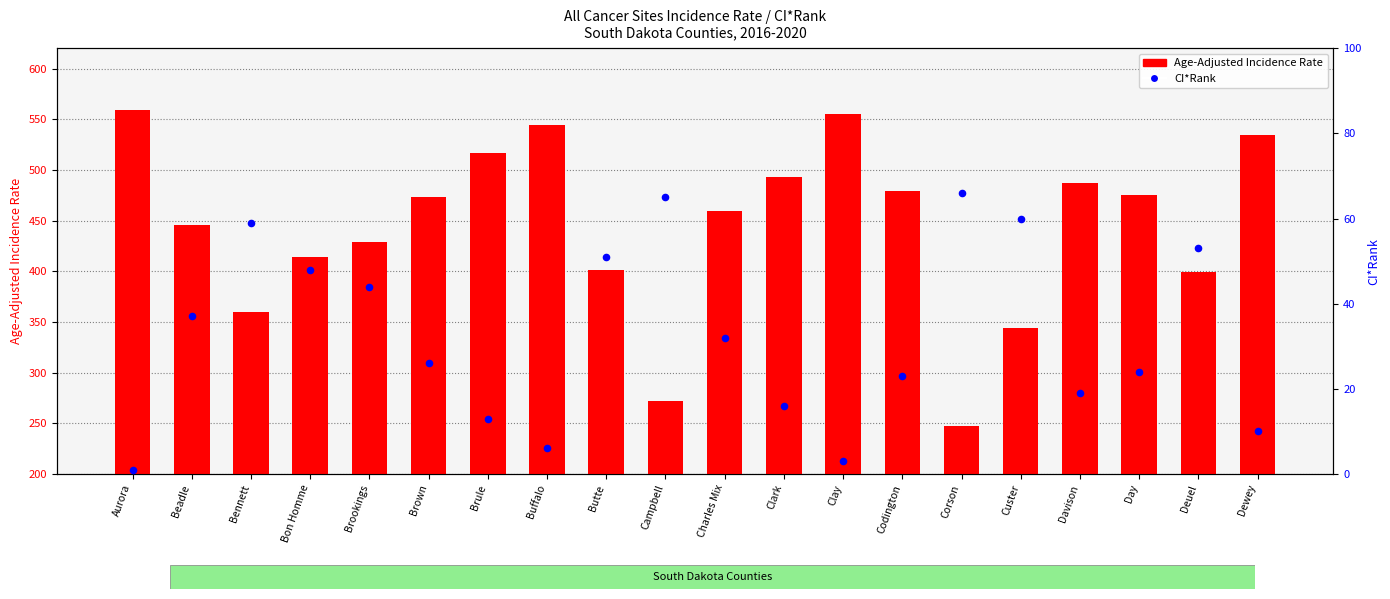

What is the total value across all series at Butte?

452.5